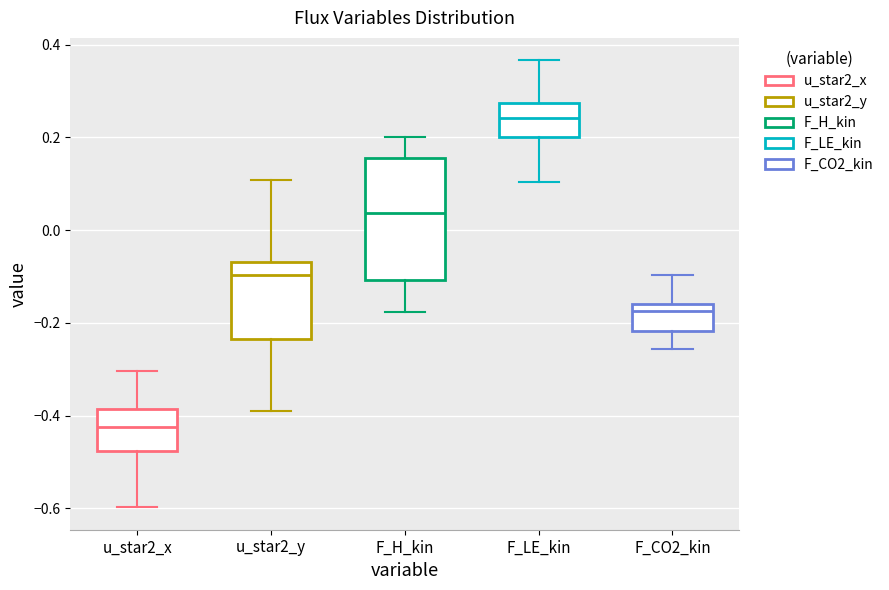

Which box is the tallest, from its lower edge to its upper edge?

F_H_kin